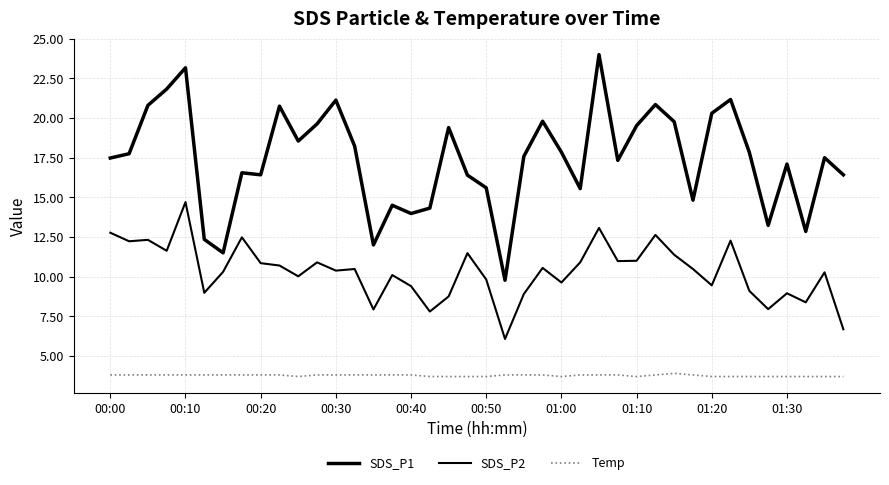

At how many categories does at least one series exceed 15?

30